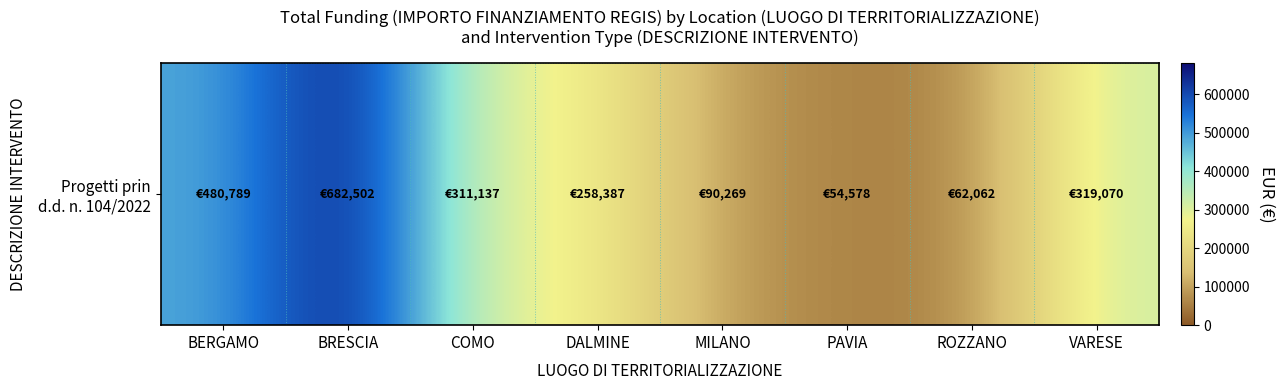

Which label corresponds to the smallest value in the chart?

PAVIA